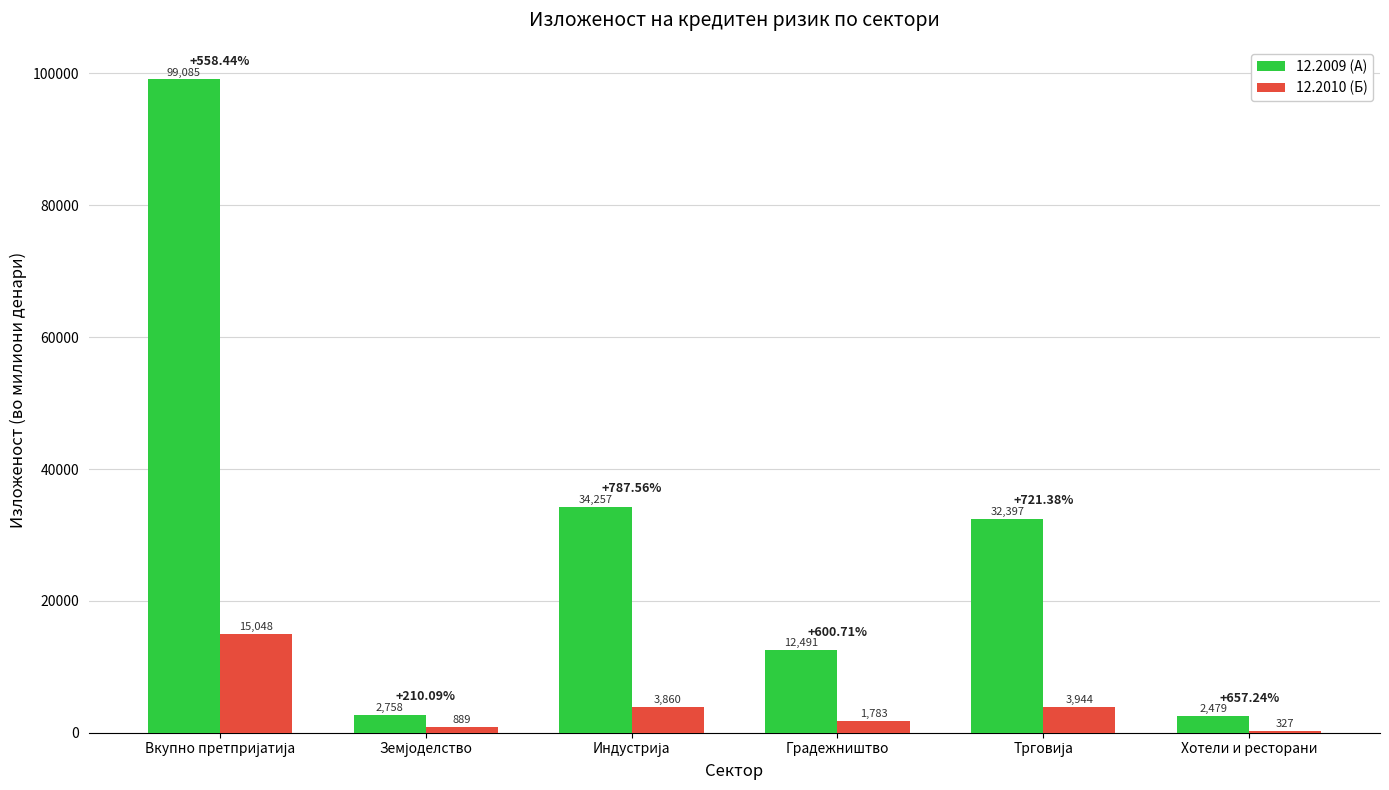

Which series has the widest spread of values?

12.2009 (А)